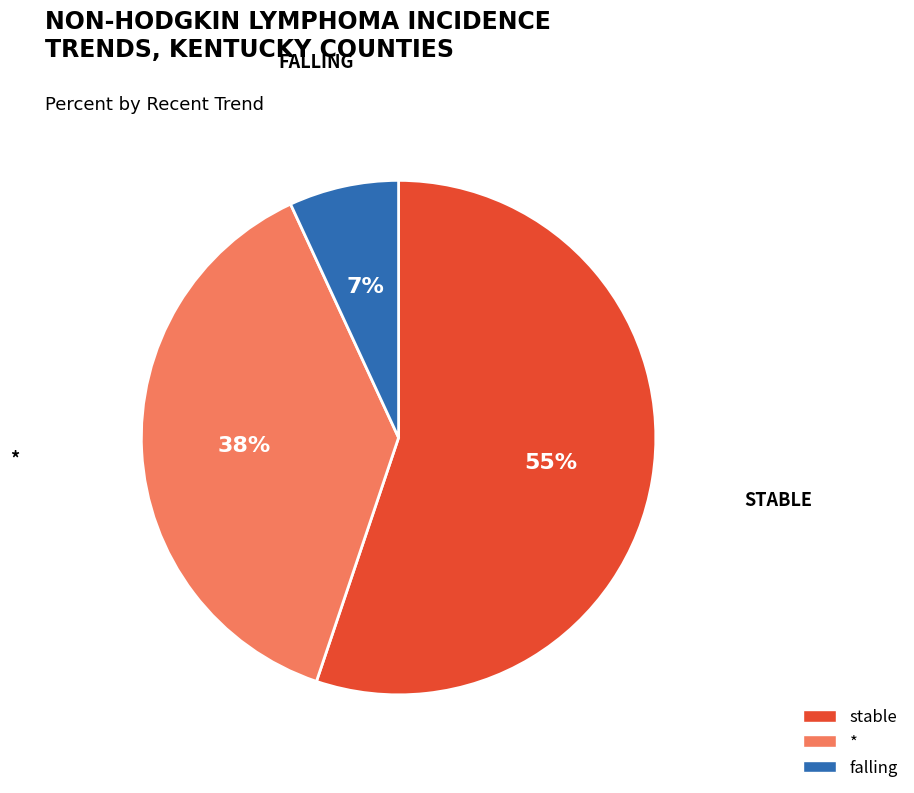

To the nearest percent, what is the average slice percentage?

33%